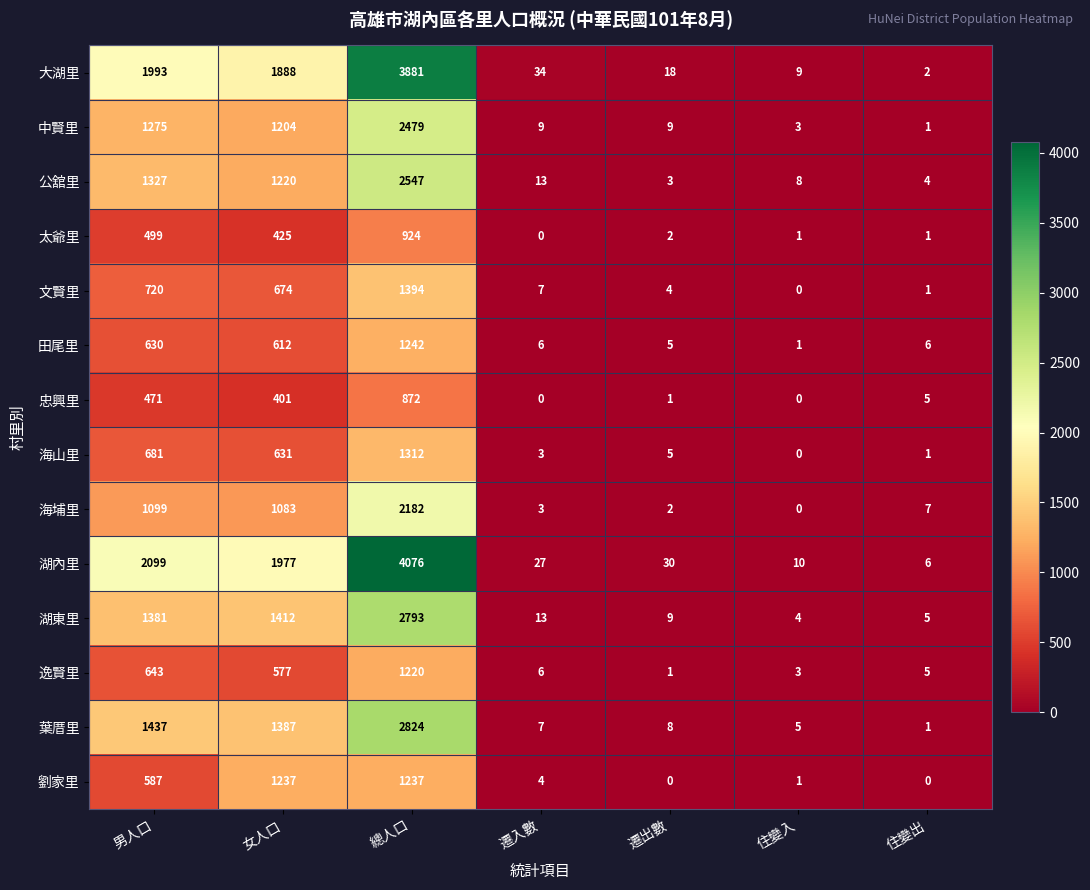

How many series are shown in this chart?

14